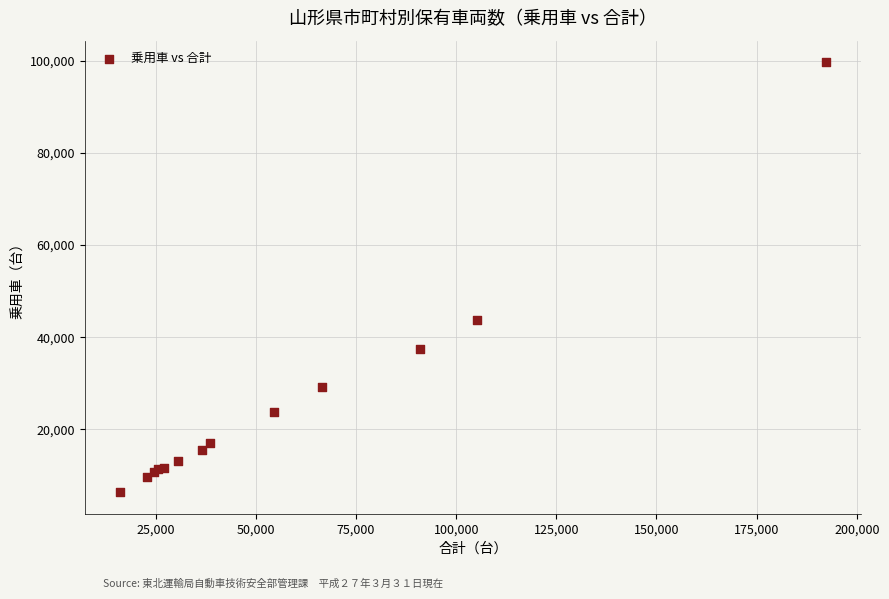

What Y value in the scatter plot is closest to 53028?

43745